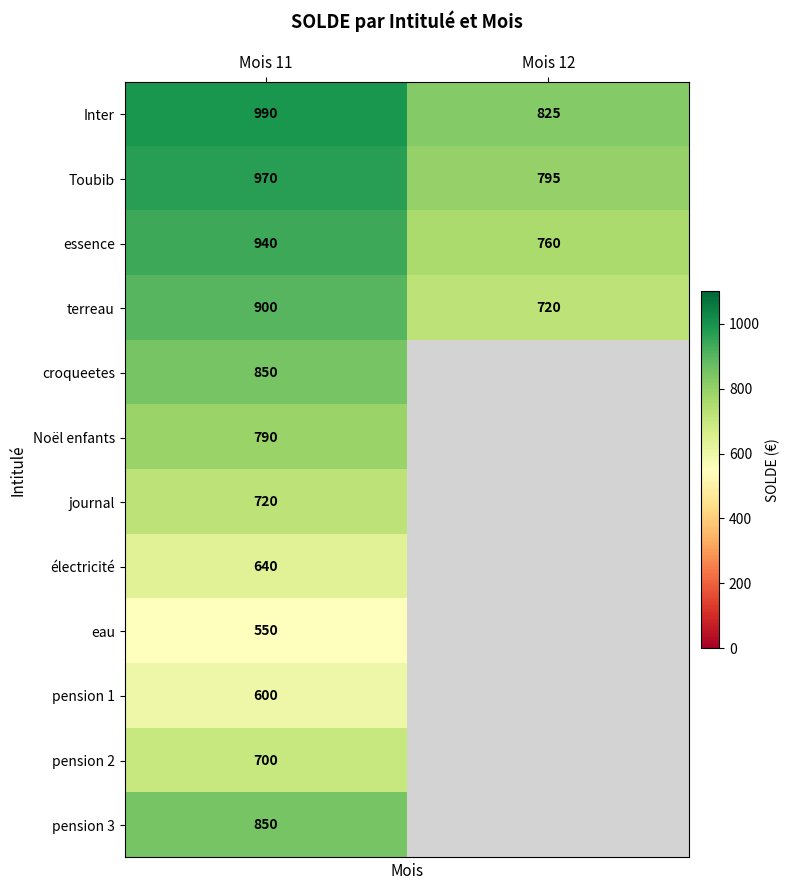

Between Mois 12 and Mois 11, which is larger?

Mois 11